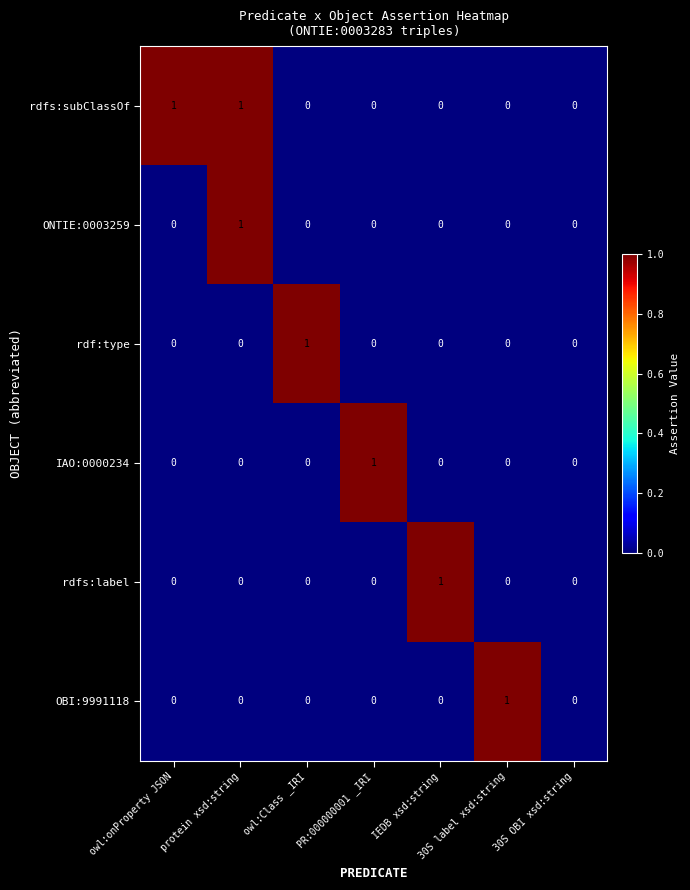

True or false: OBI:9991118 has a value of 0 at 30S OBI xsd:string.

True